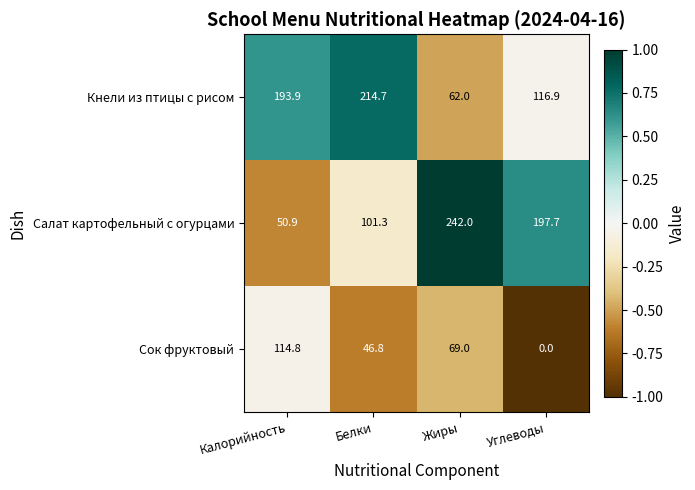

Which category has the lowest value across all series?

Углеводы